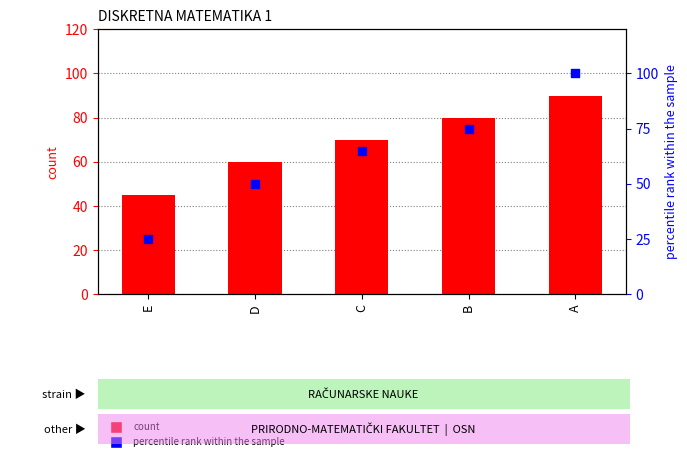

Which series contains the lowest Y value?

percentile rank within the sample